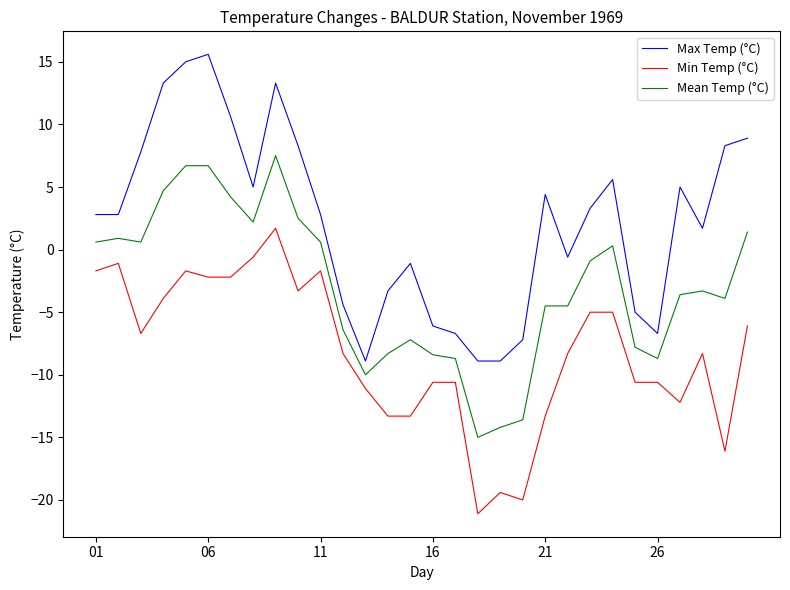

How many positive values does the Min Temp (°C) series have?

1